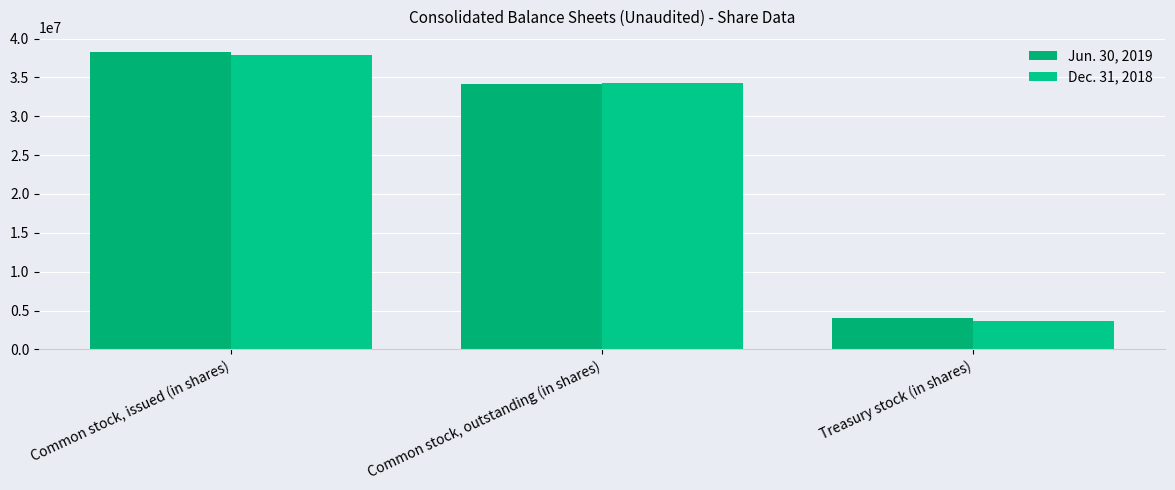

At which category is the sum across all series the highest?

Common stock, issued (in shares)